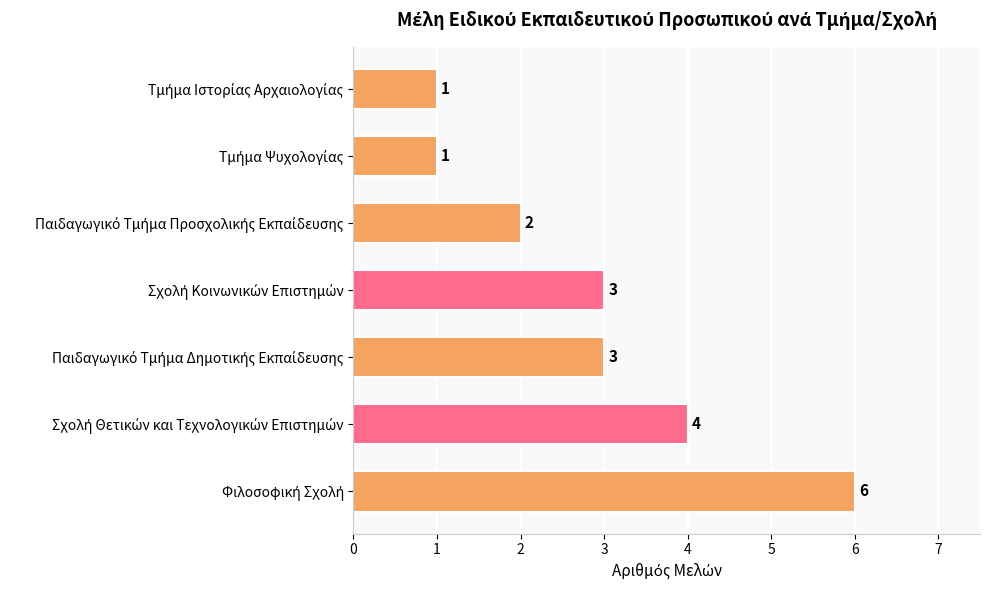

Count the values in the range 1 to 4.

6